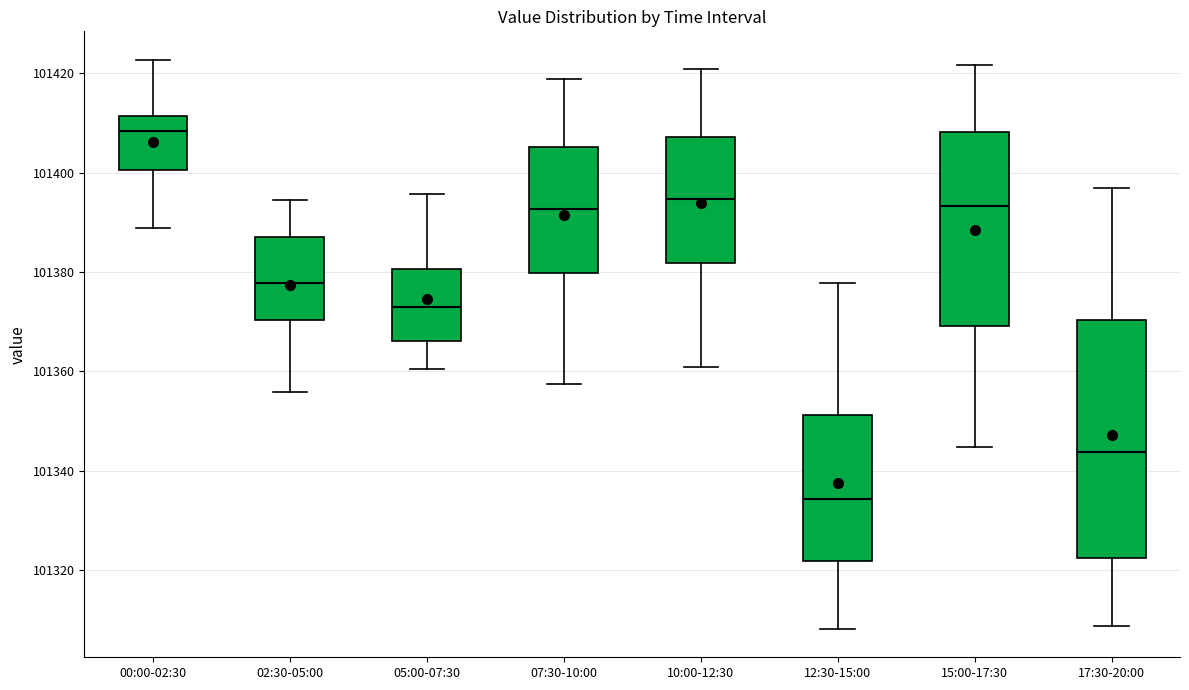

Where does the upper whisker of the box for 10:00-12:30 end on the y-axis? The values are not printed on the chart, so give them approximately, as read against the axis.

101420